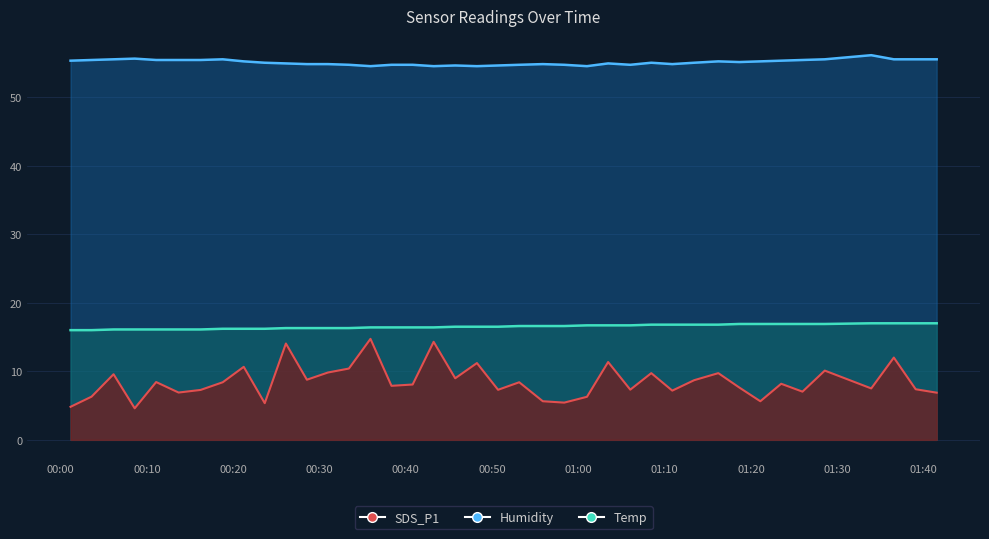

True or false: Humidity and Temp intersect in this chart.

False